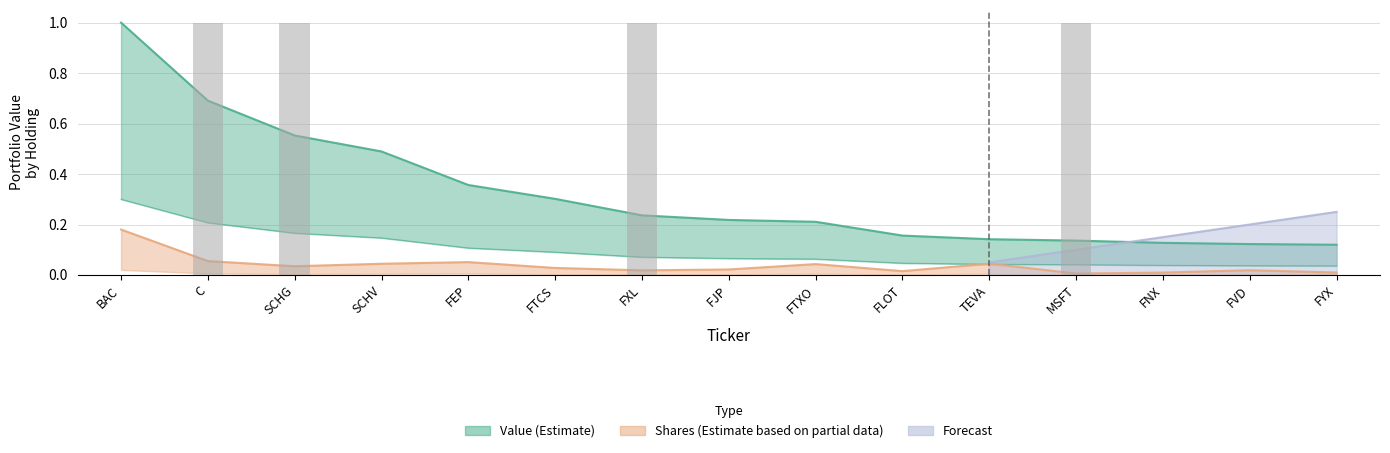

Between SCHG and SCHV, which series saw the biggest shift?

Value